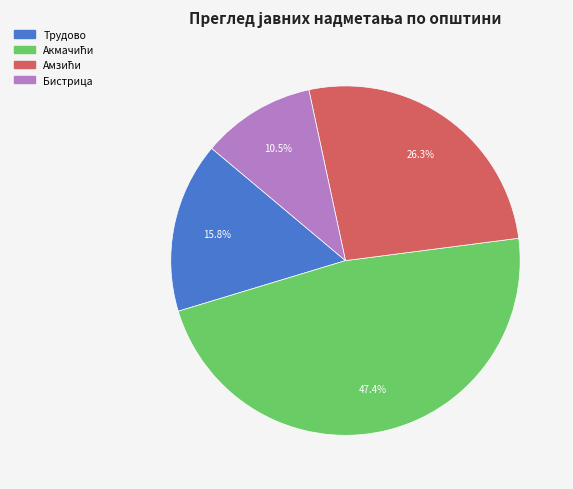

Is there a majority slice in this chart?

No